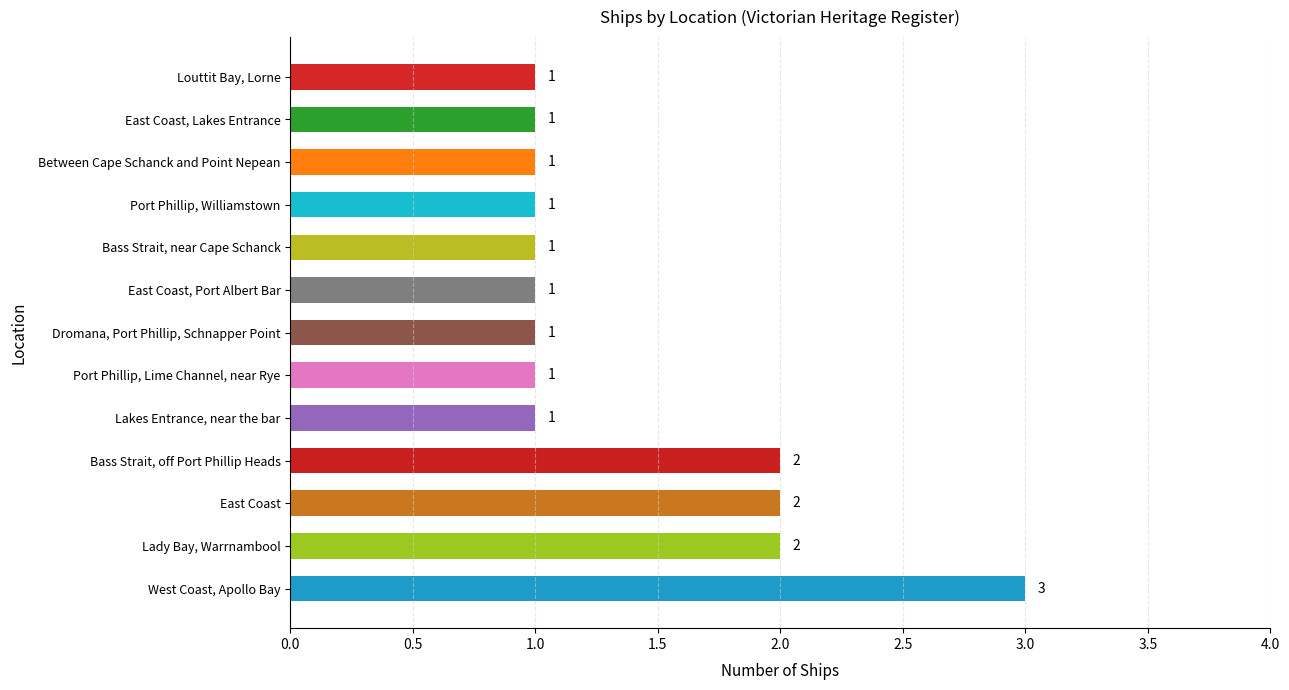

How many distinct data groups are displayed?

1